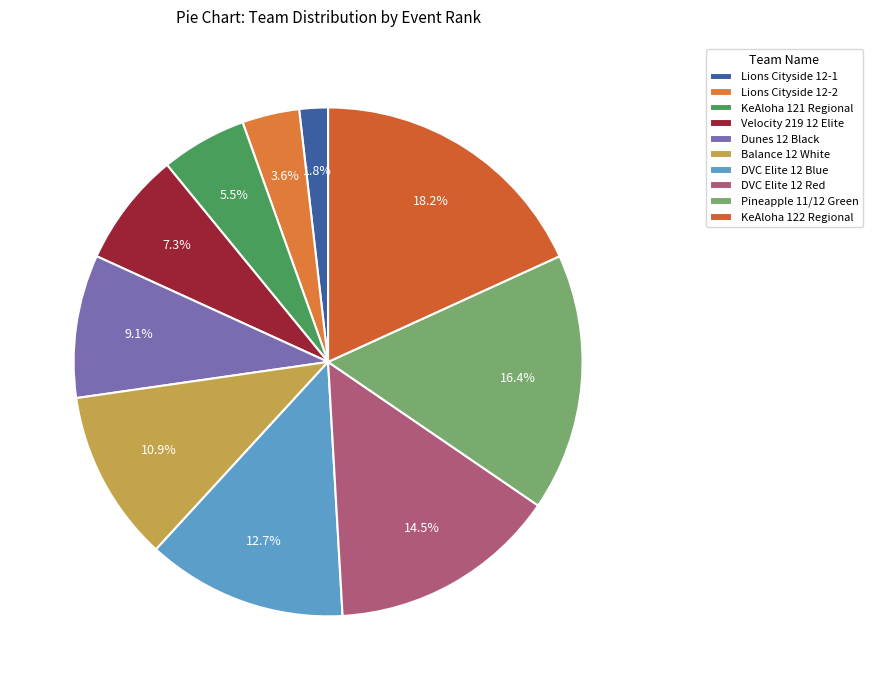

Is there a majority slice in this chart?

No